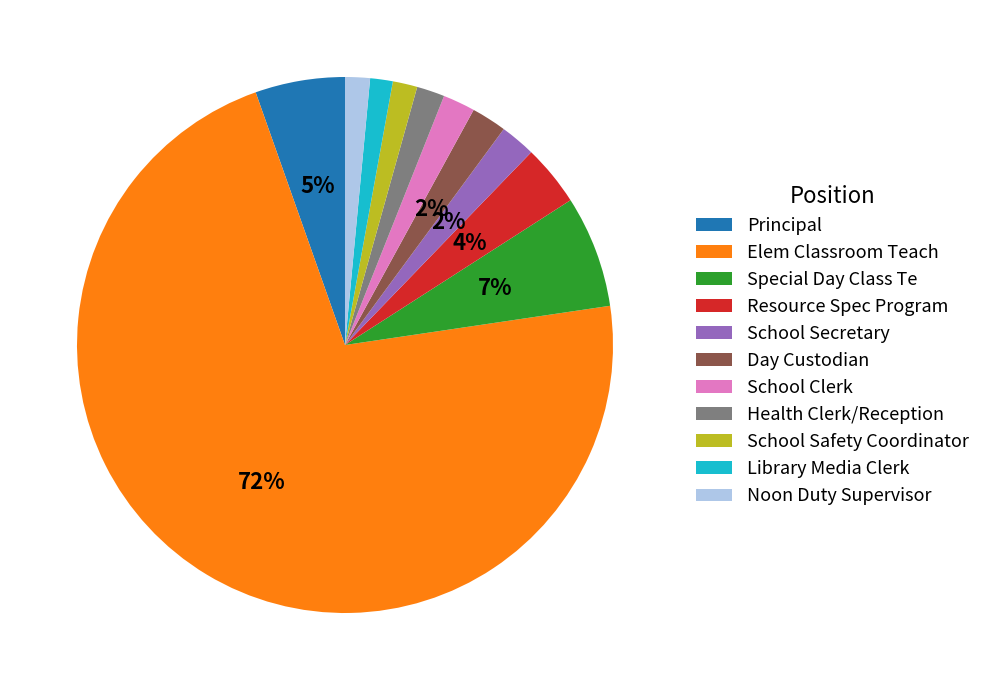

To the nearest percent, what percentage of the pie is School Safety Coordinator?

1%